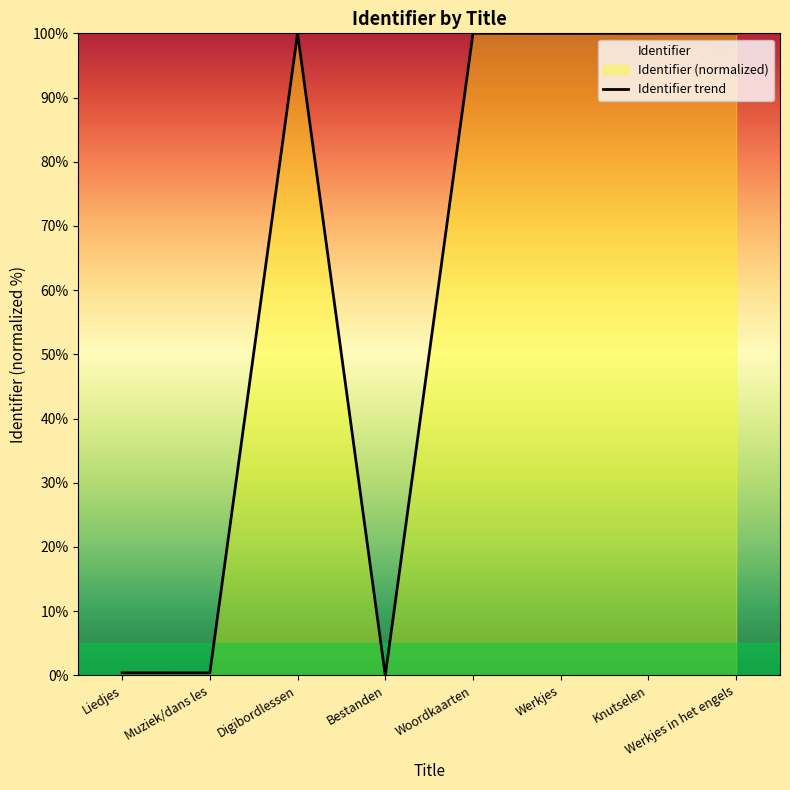

True or false: there are more than 0 points higher than both neighbors.

True